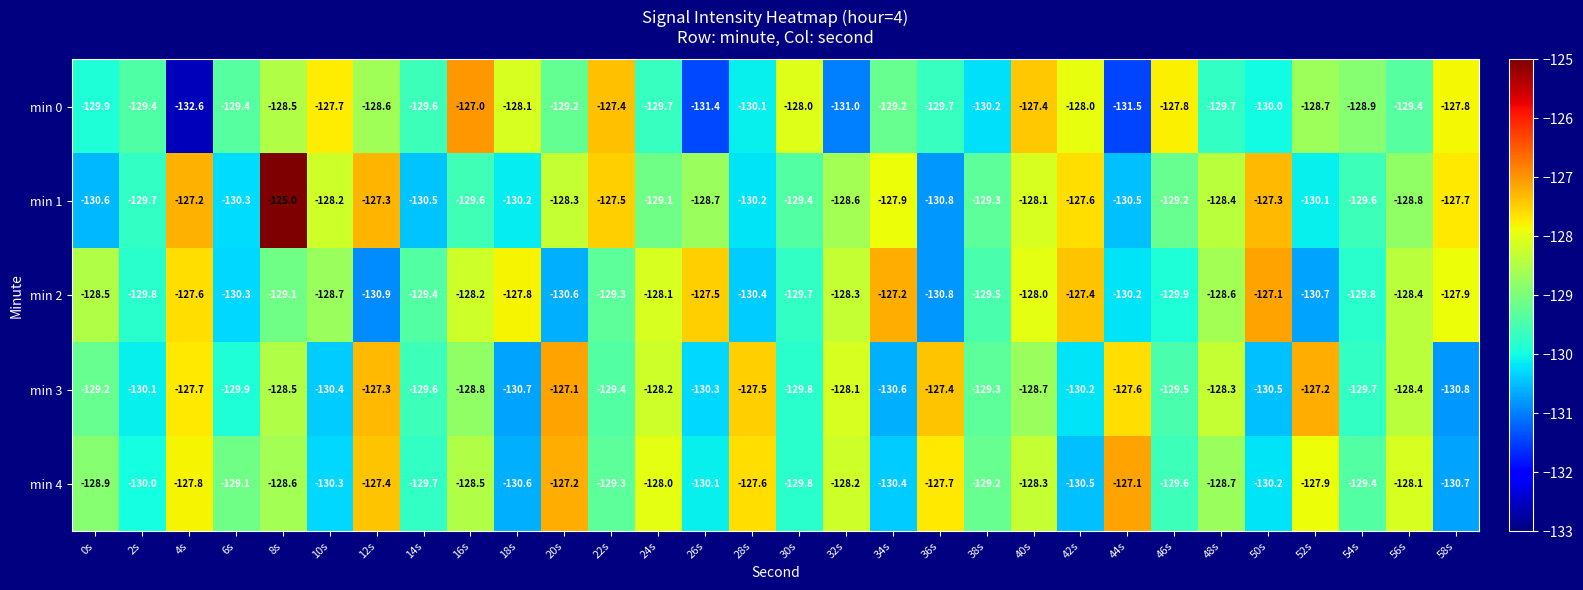

What is the difference between the maximum and minimum values in the min 1 series?

5.8